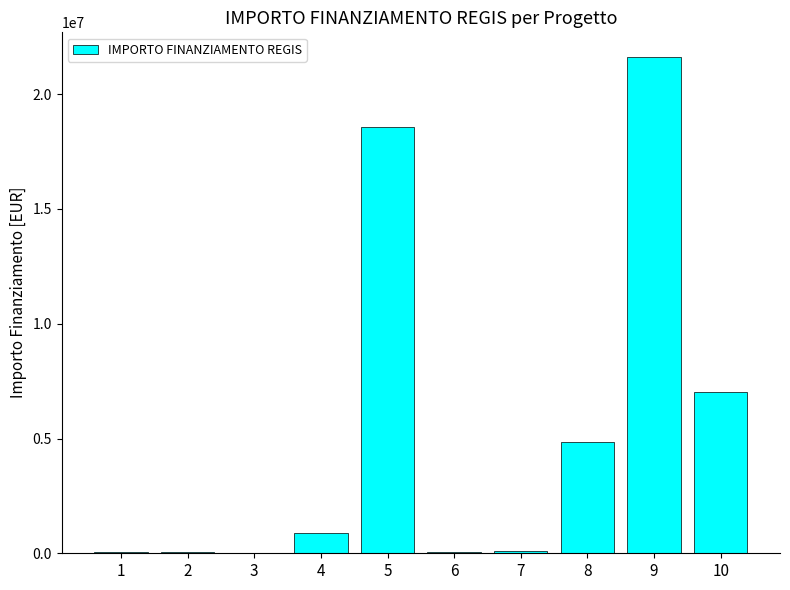

Where is the data nearest to the value 10820342?

10